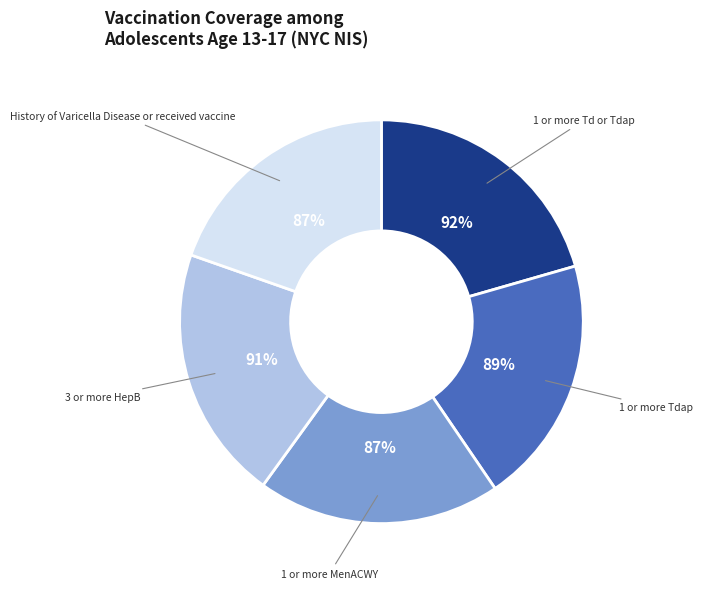

Is it true that 1 or more MenACWY is 11% of the pie?

False